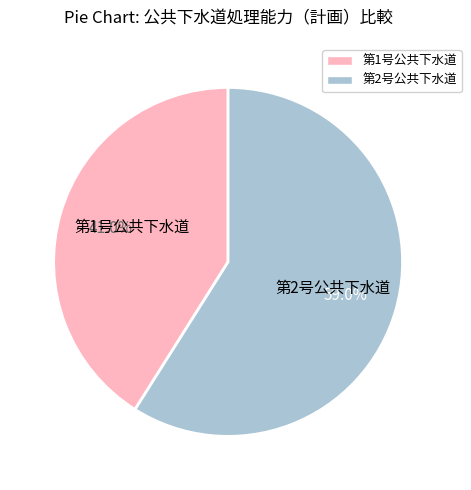

Does any single category account for the majority?

Yes